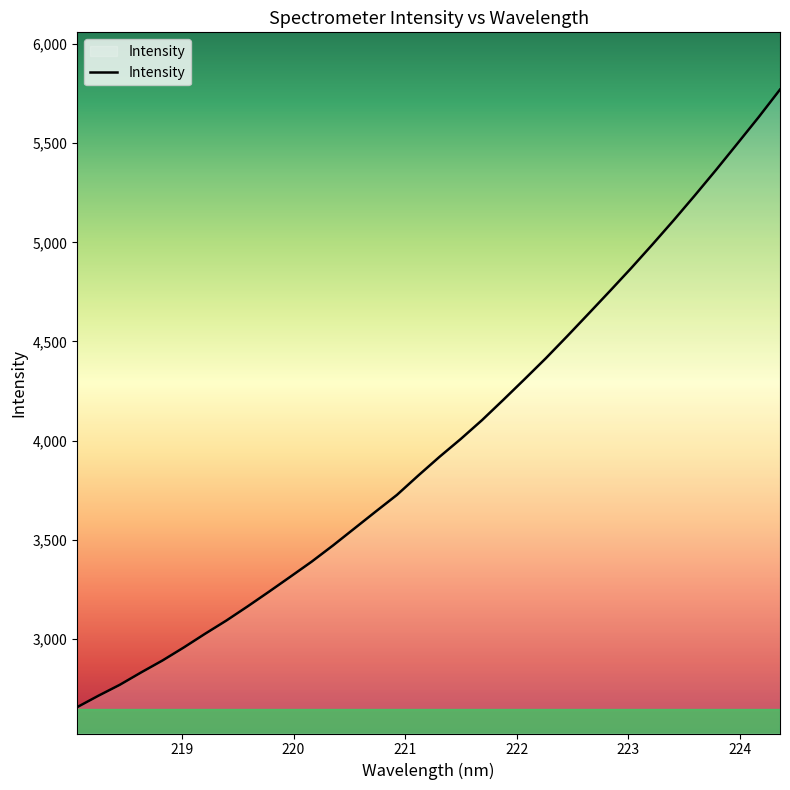

What is the difference between the maximum and minimum values?

3113.7